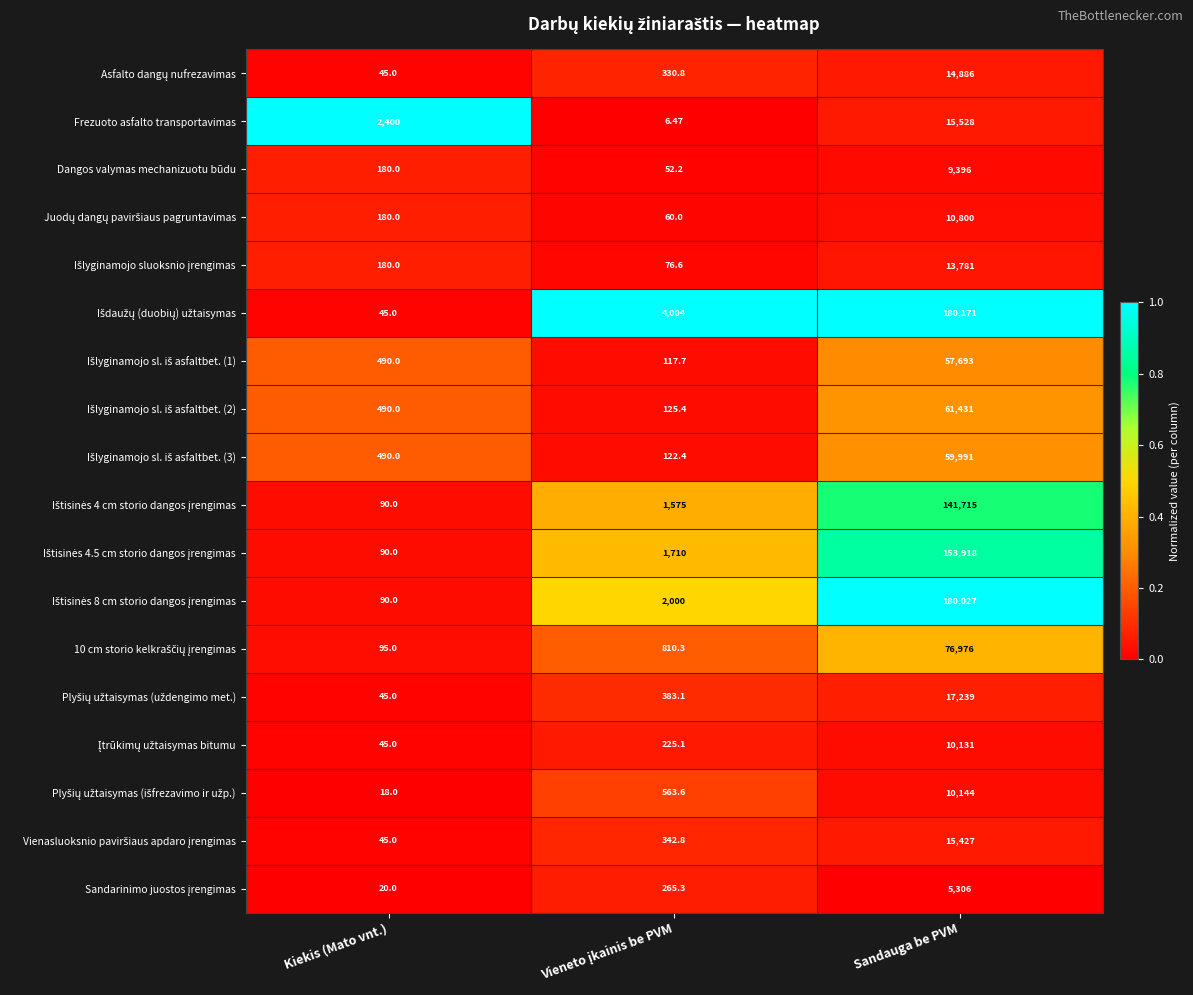

At which category is the sum across all series the highest?

Sandauga be PVM